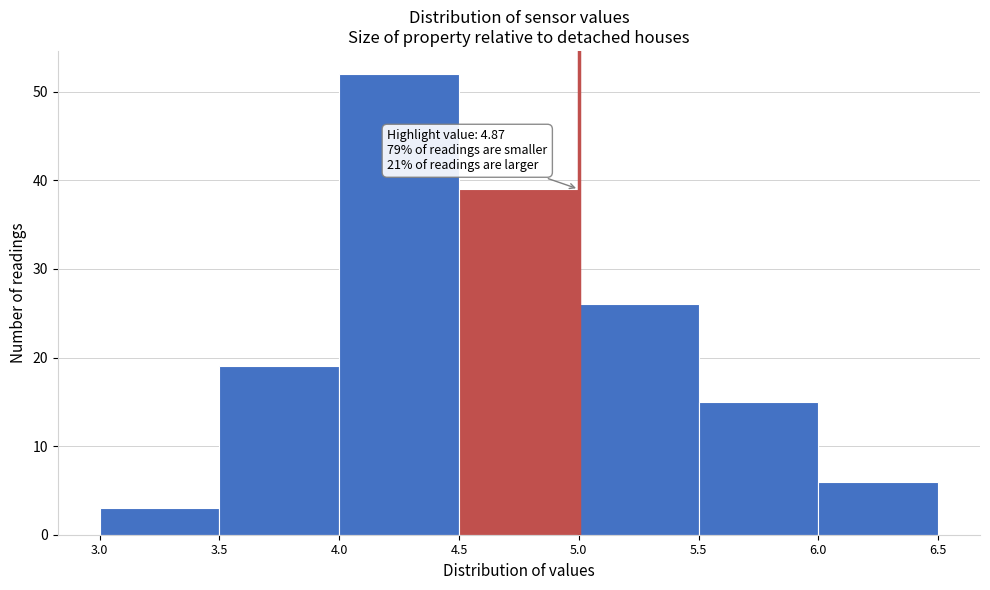

Which range on the x-axis has the tallest bar?

4.0 to 4.5